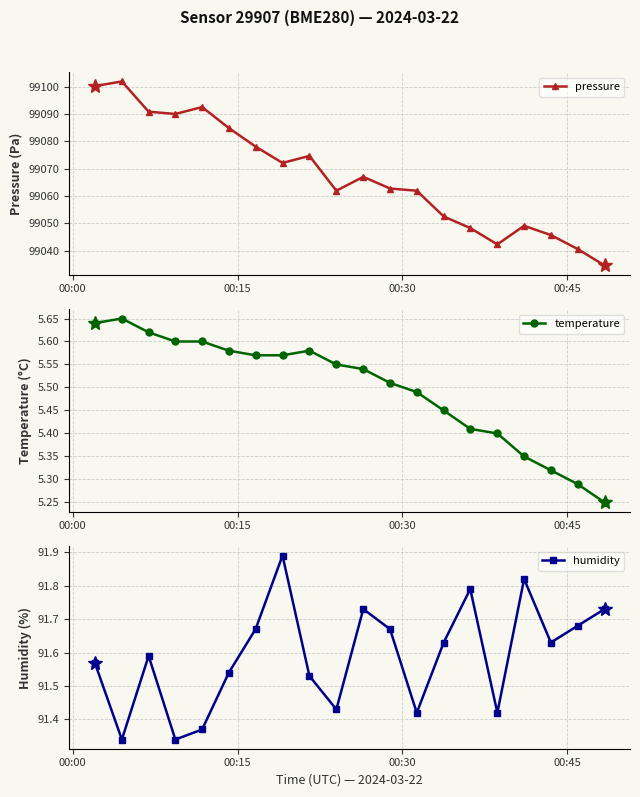

Count the temperature values in the range 5 to 6.

20